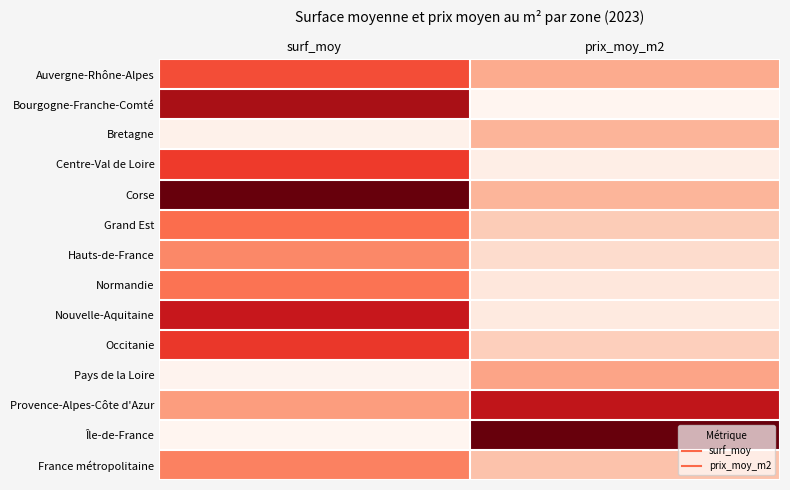

Count the number of categories in the chart.

2